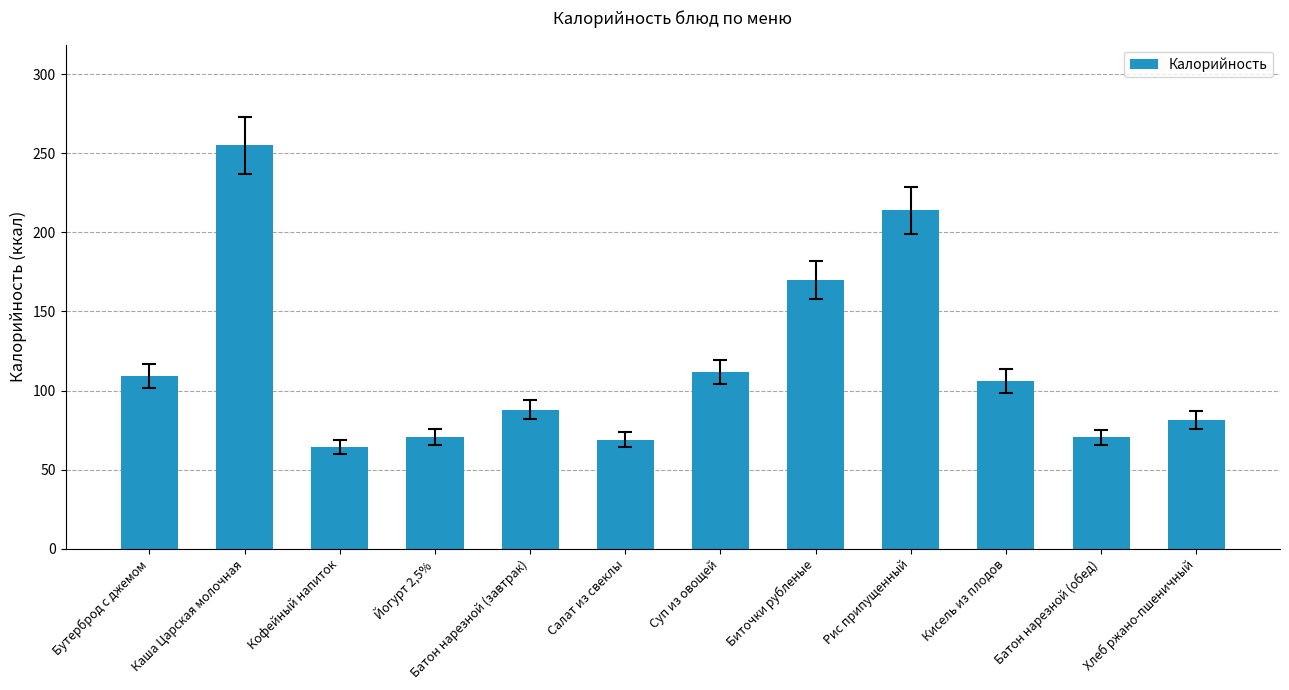

Which category has the highest value across all series?

Каша Царская молочная